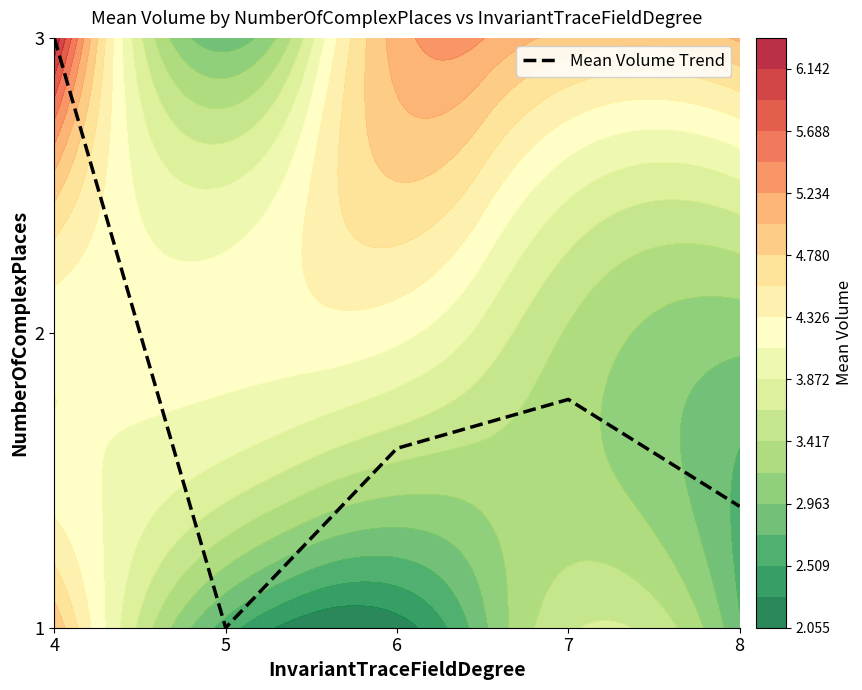

Which category has the highest value across all series?

4